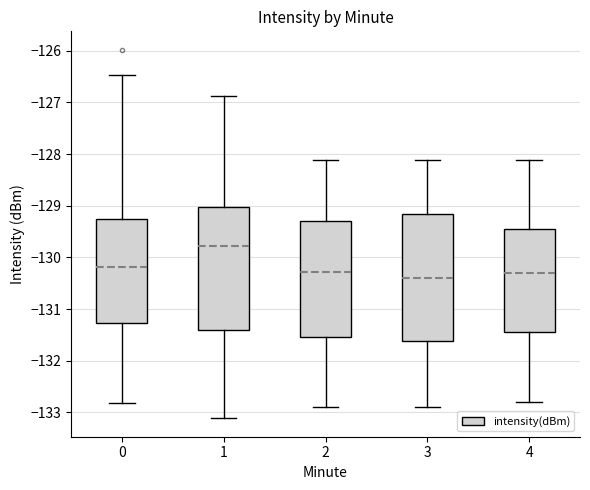

Which box's median line is the lowest?

3